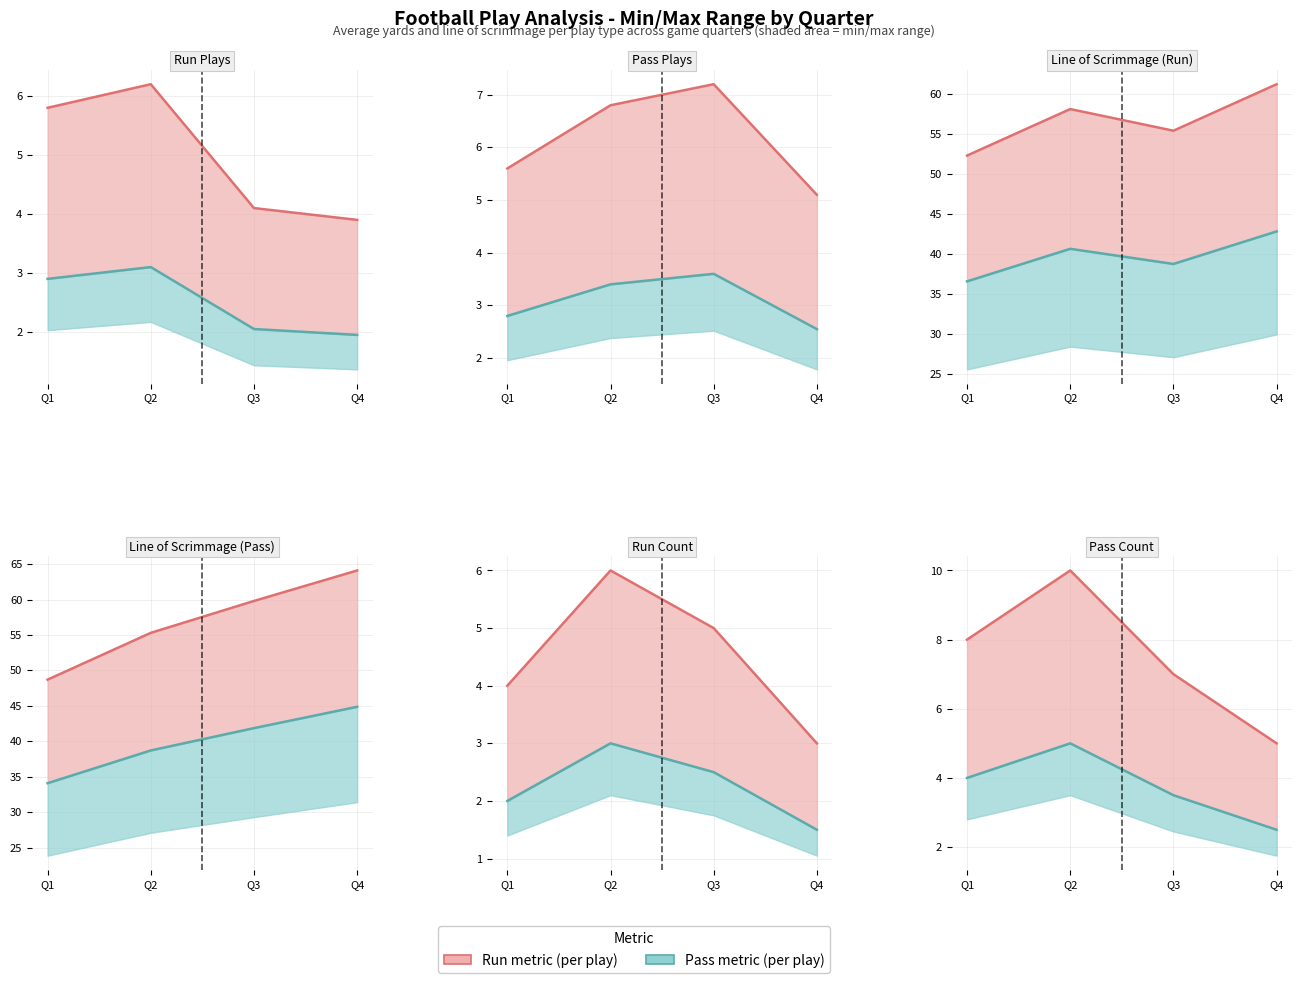

List the labels in order of Upper metric value, smallest first.

Q4, Q3, Q1, Q2